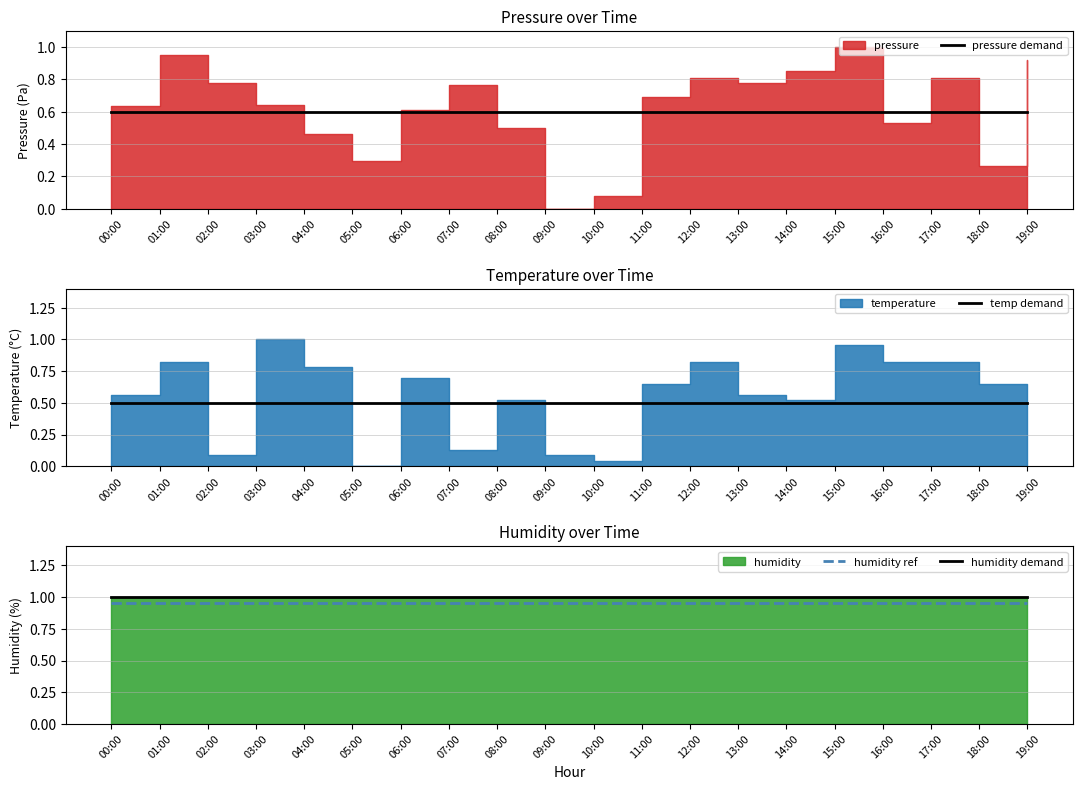

True or false: humidity ref and humidity demand intersect in this chart.

False